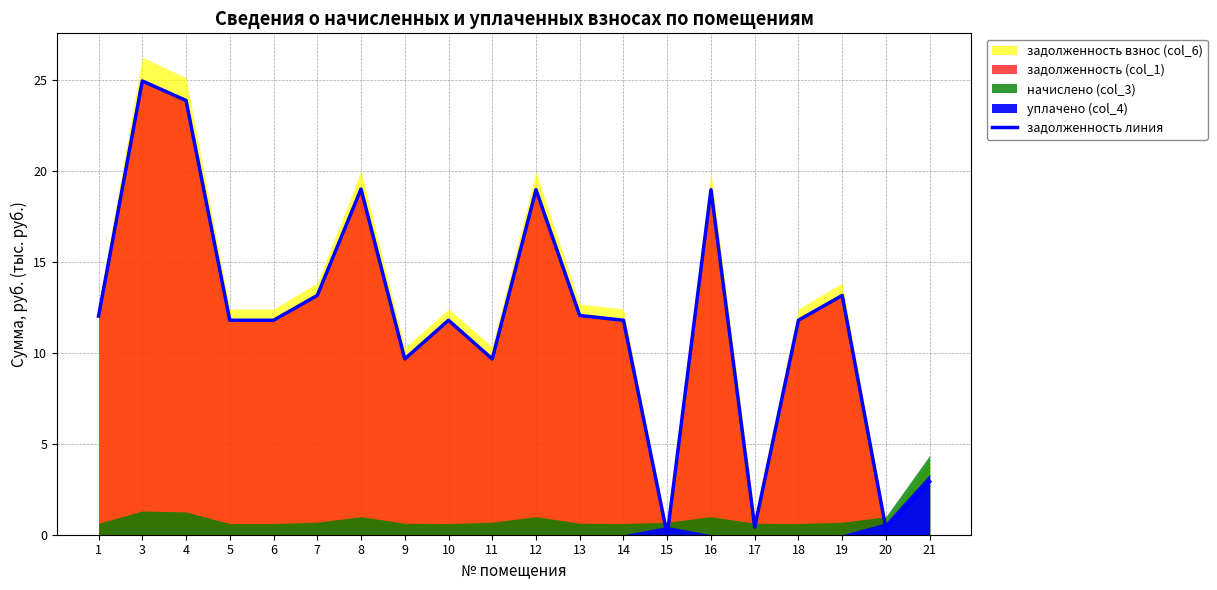

At which label is the value closest to 12?

1